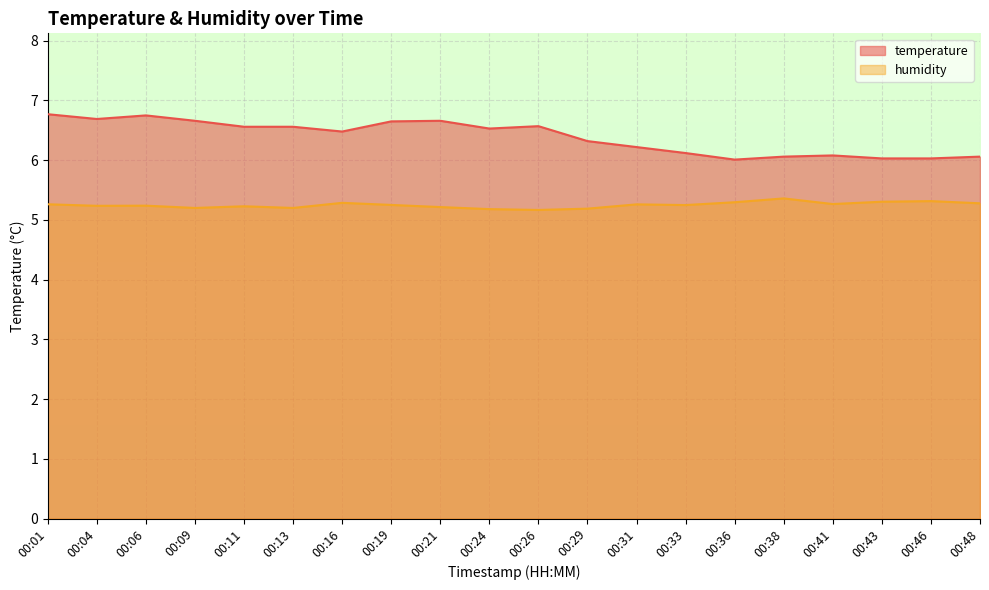

Which series has the largest total across all categories?

temperature